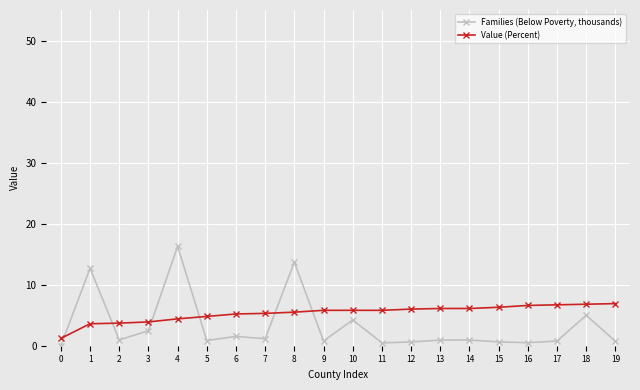

What is the greatest value displayed?

16.3